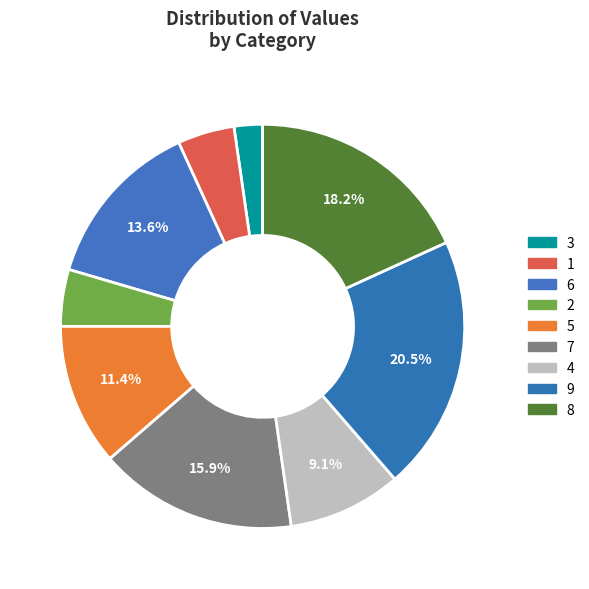

What is the largest slice in the pie chart?

9